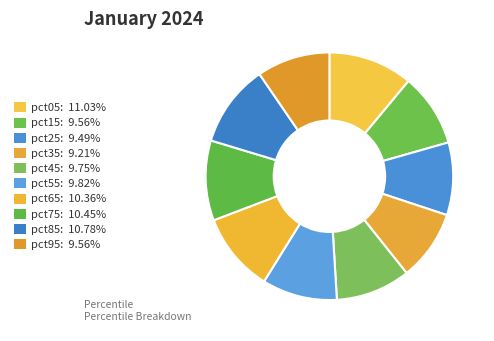

How many slices are in this pie chart?

10